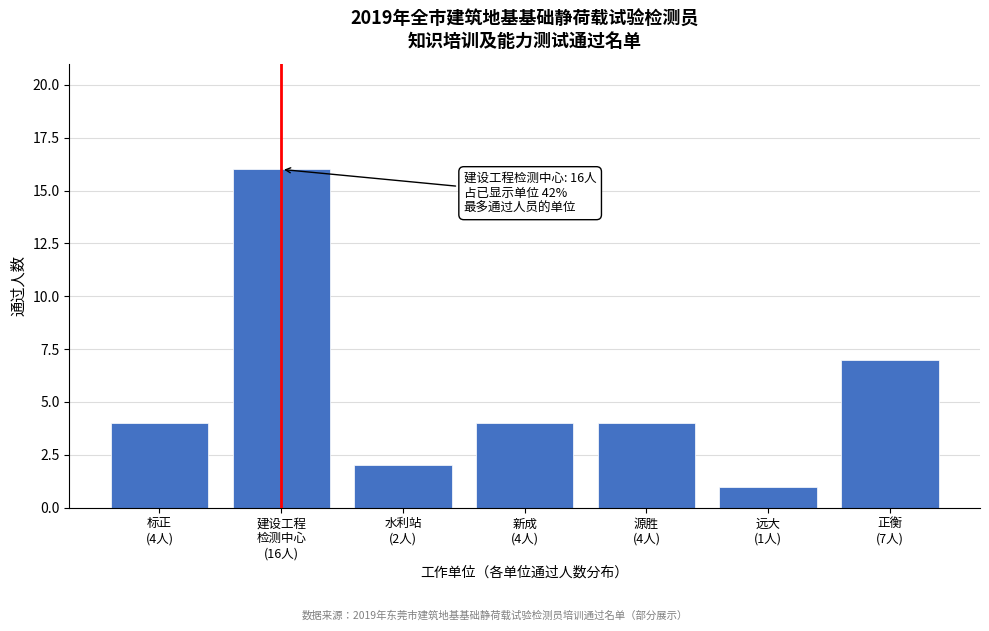

Reading right to left, what are all the values shown in this chart?

7	1	4	4	2	16	4